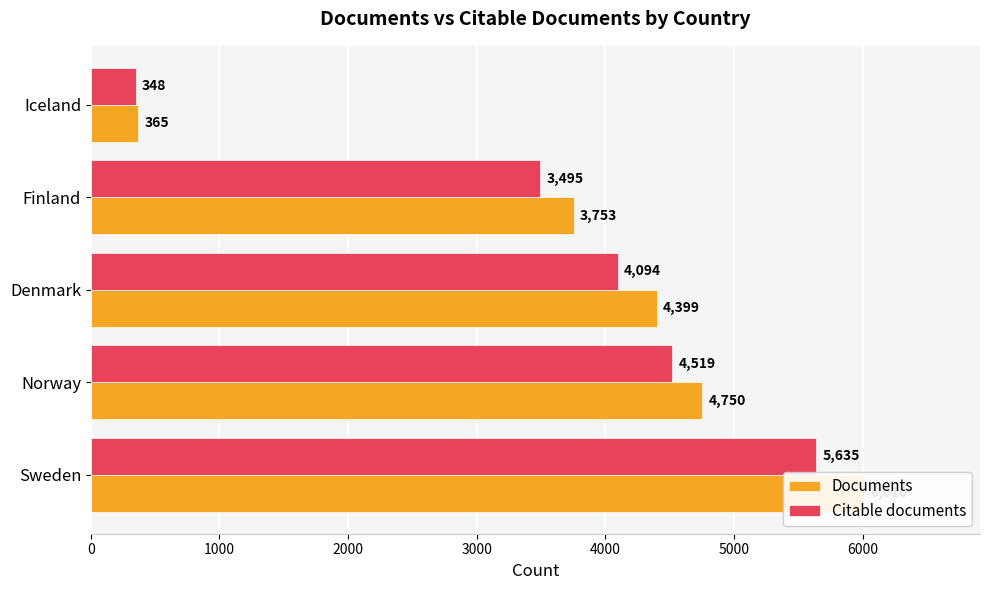

What is the value of the Citable documents bar at the 1st from the left?

5635